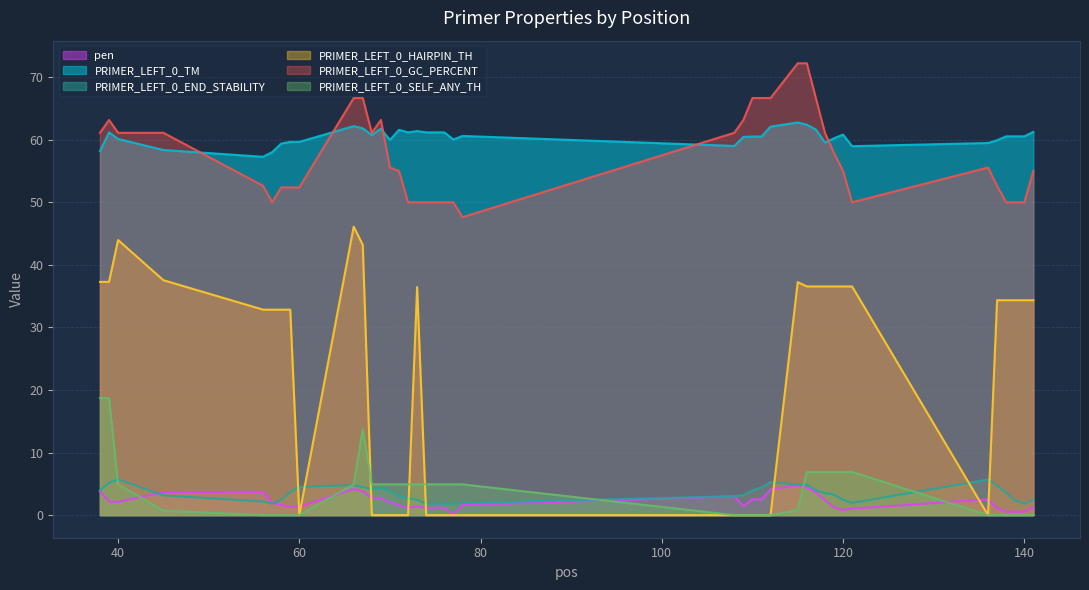

Between 67 and 74, which is larger?

67